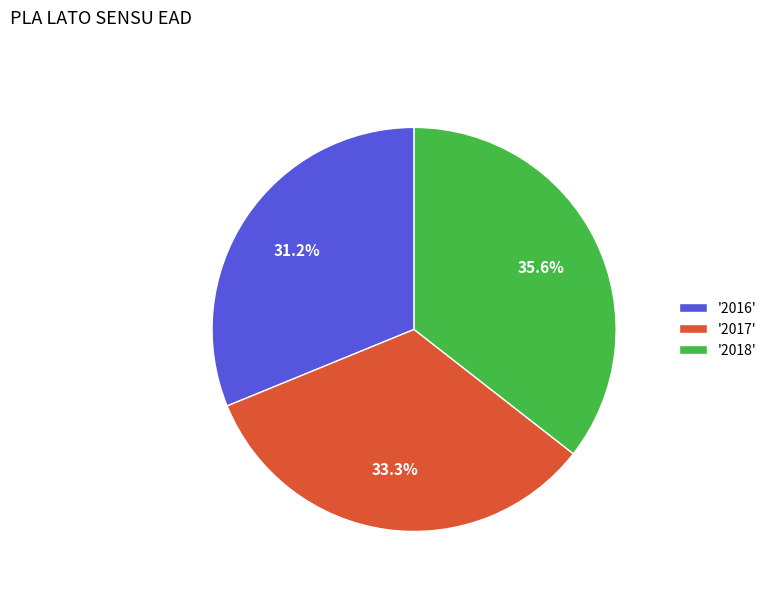

Between '2016' and '2018', which is larger?

'2018'